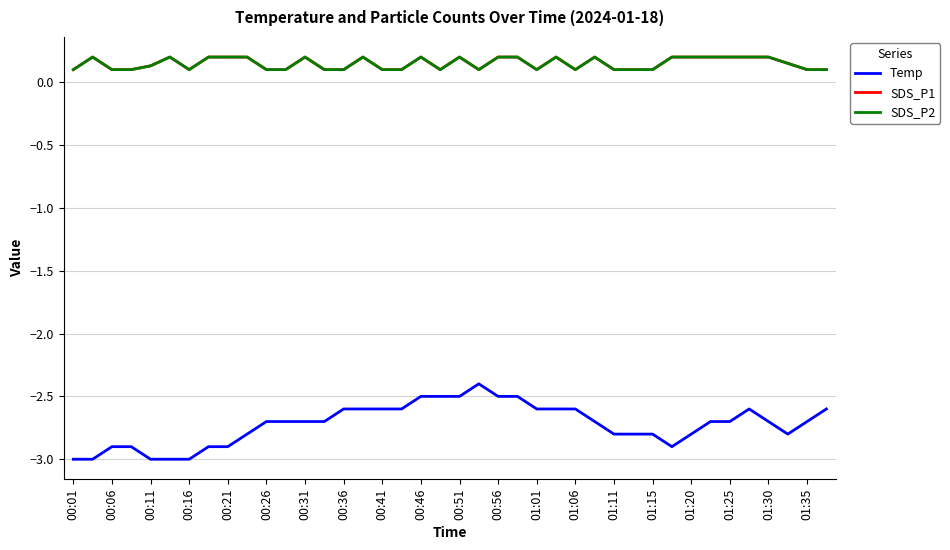

Does the chart have visible grid lines?

Yes